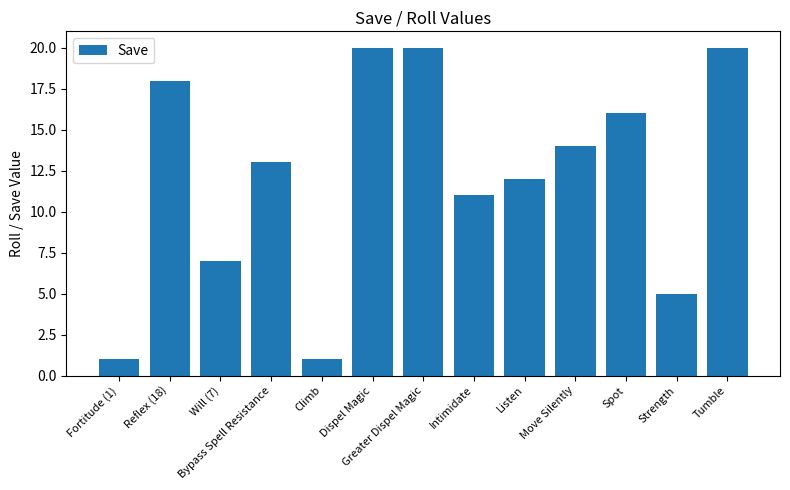

The value at Dispel Magic is 11. True or false?

False